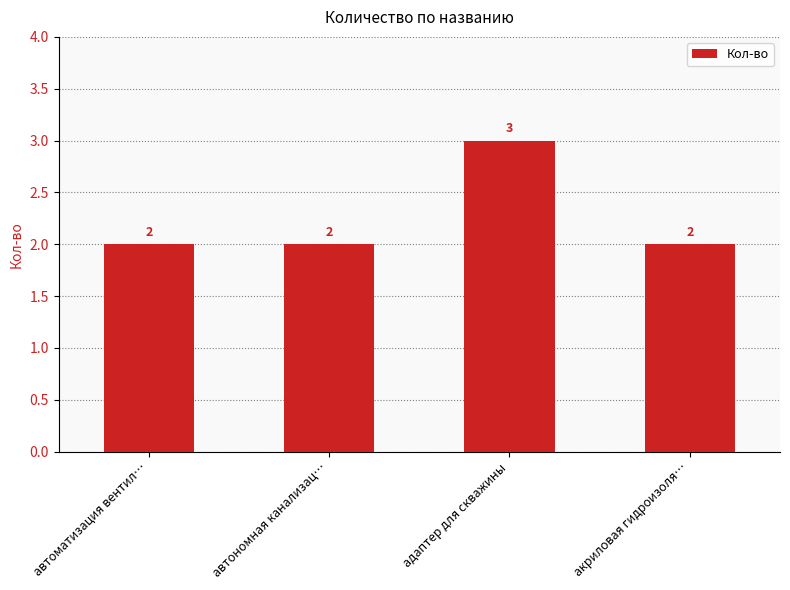

Which category has the highest value across all series?

адаптер для скважины